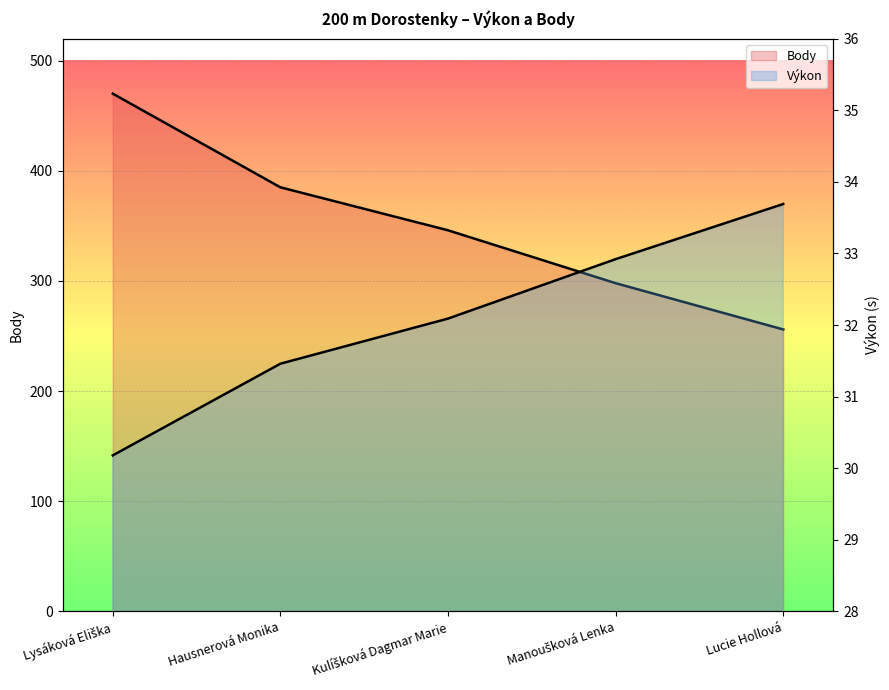

Reading left to right, extract all data points from this chart.

Výkon: Lysáková Eliška=30.2	Hausnerová Monika=31.5	Kulíšková Dagmar Marie=32.1	Manoušková Lenka=32.9	Lucie Hollová=33.7
Body: Lysáková Eliška=470.0	Hausnerová Monika=385.0	Kulíšková Dagmar Marie=346.0	Manoušková Lenka=298.0	Lucie Hollová=256.0